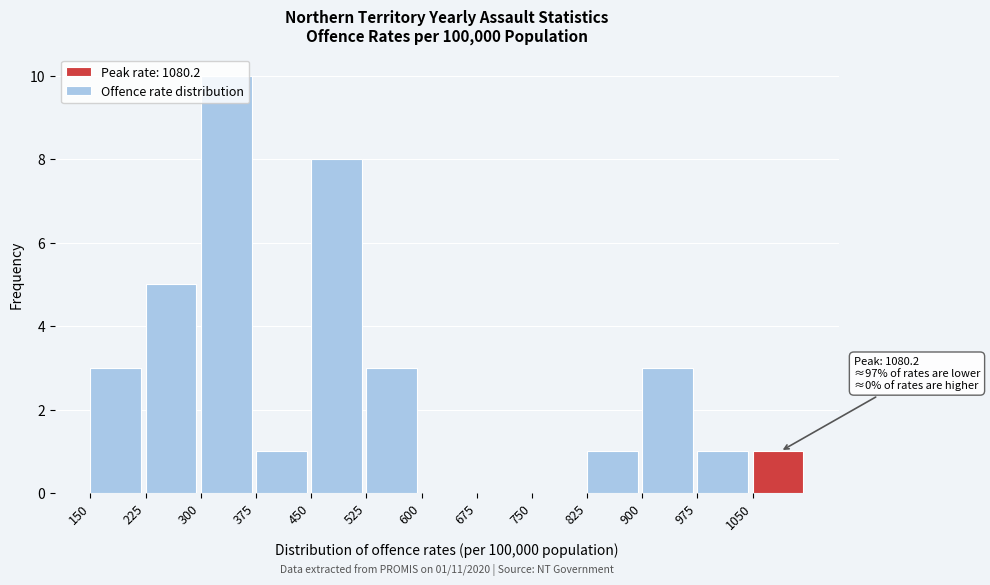

Over which range of the x-axis is the bar tallest?

300 to 375